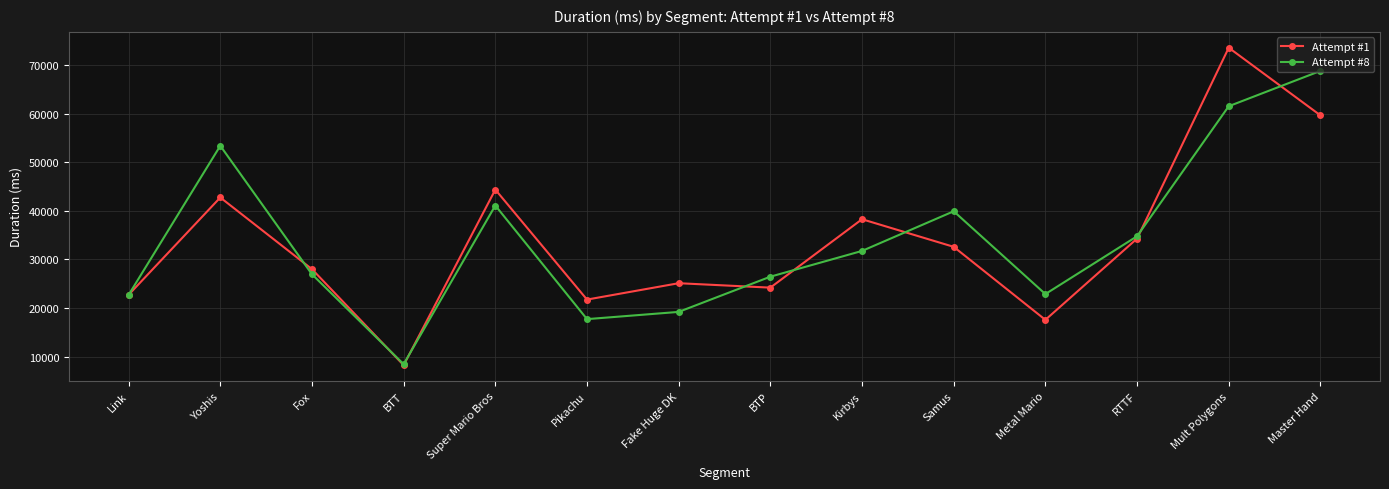

What is the total value across all series at BTT?

16701